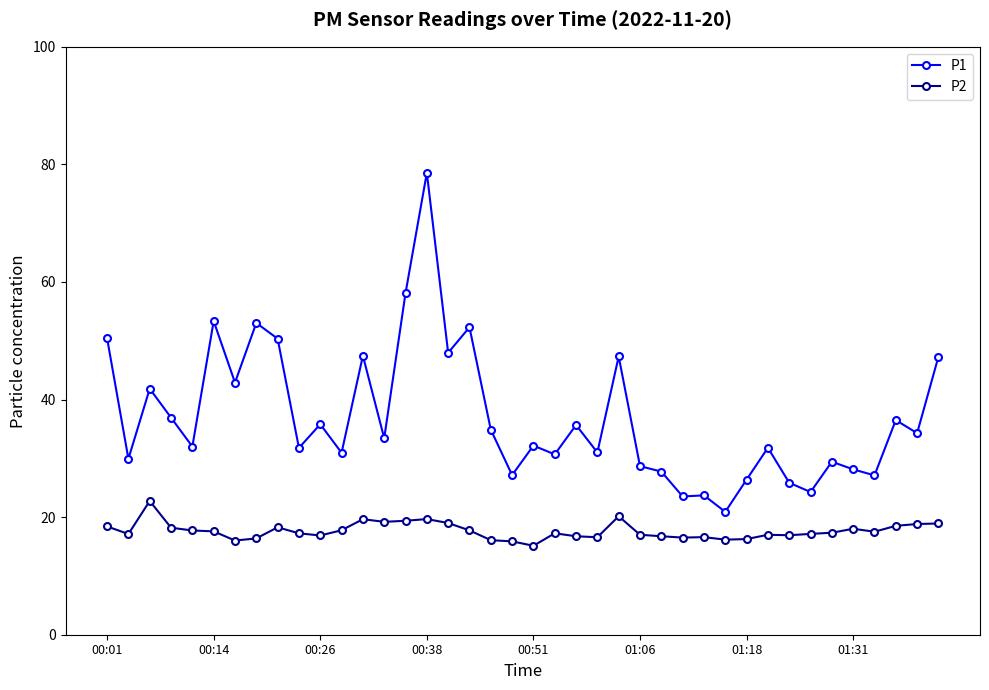

What is the value of the P2 point at the 27th from the left?

16.8